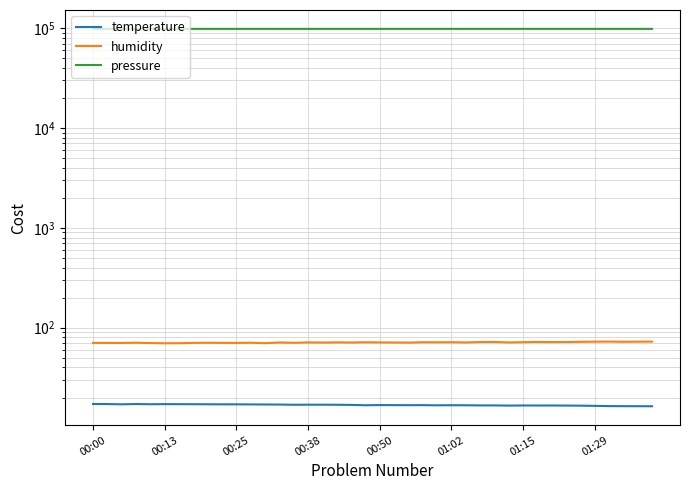

Which series has the largest total across all categories?

pressure